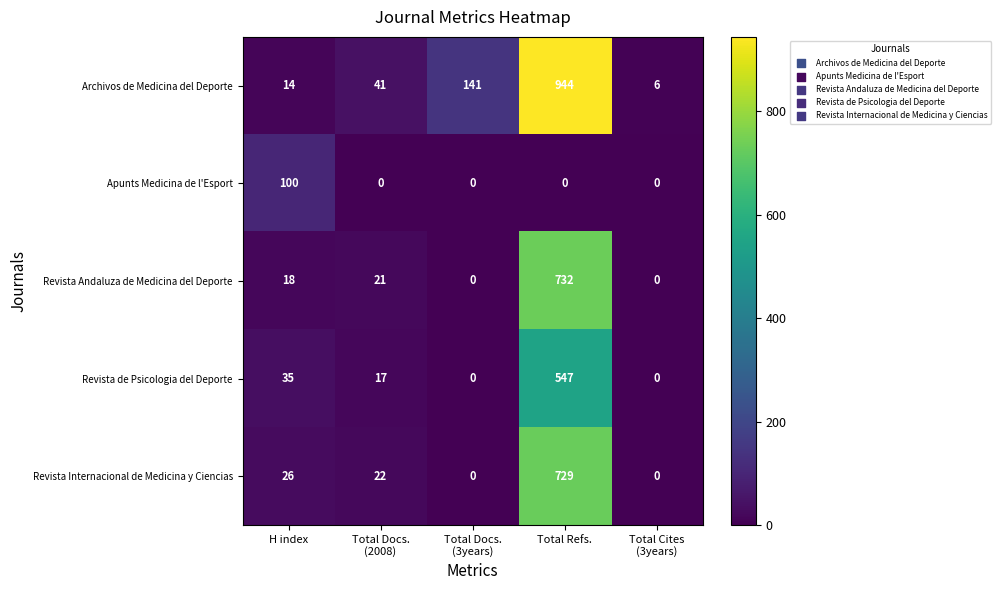

Rank the series at Total Refs. from highest to lowest value.

Archivos de Medicina del Deporte, Revista Andaluza de Medicina del Deporte, Revista Internacional de Medicina y Ciencias, Revista de Psicologia del Deporte, Apunts Medicina de l'Esport